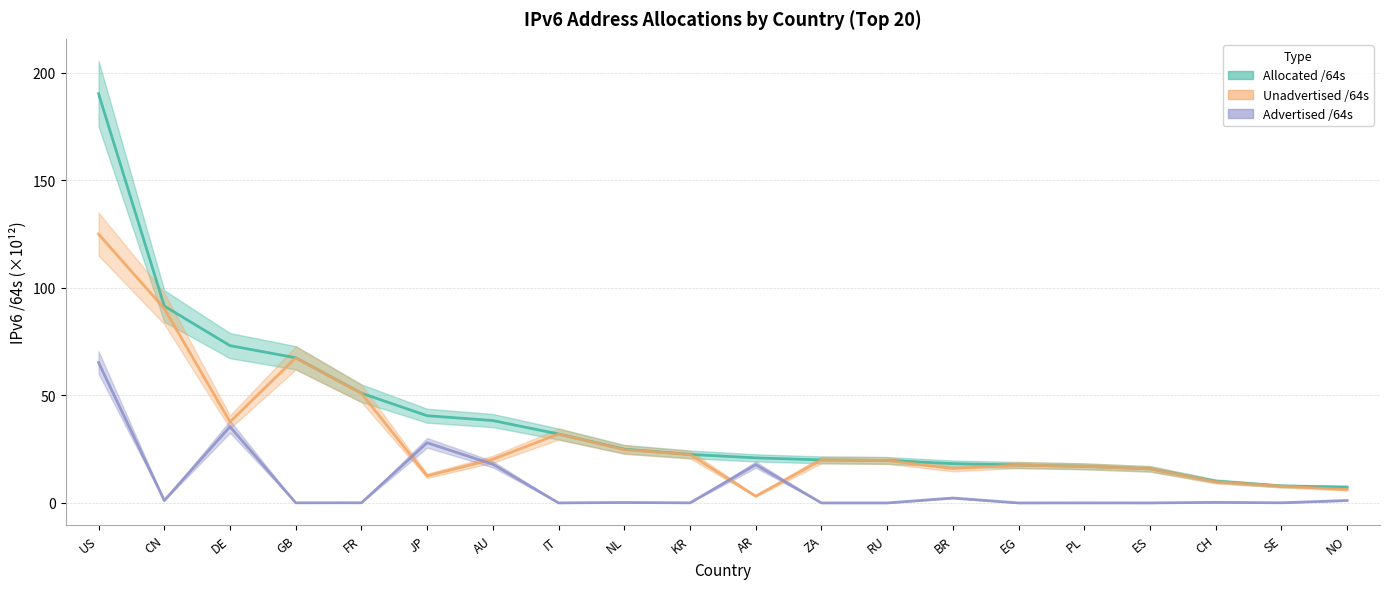

Which series has the largest total across all categories?

Allocated /64s